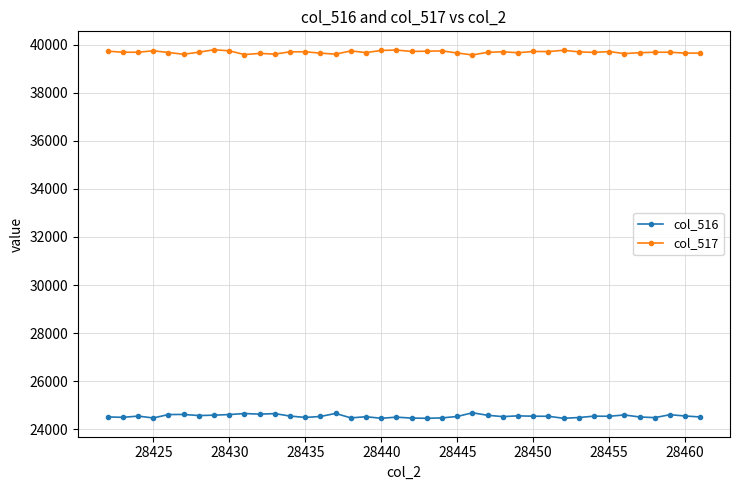

True or false: col_517 has more than 1 interior local peaks.

True